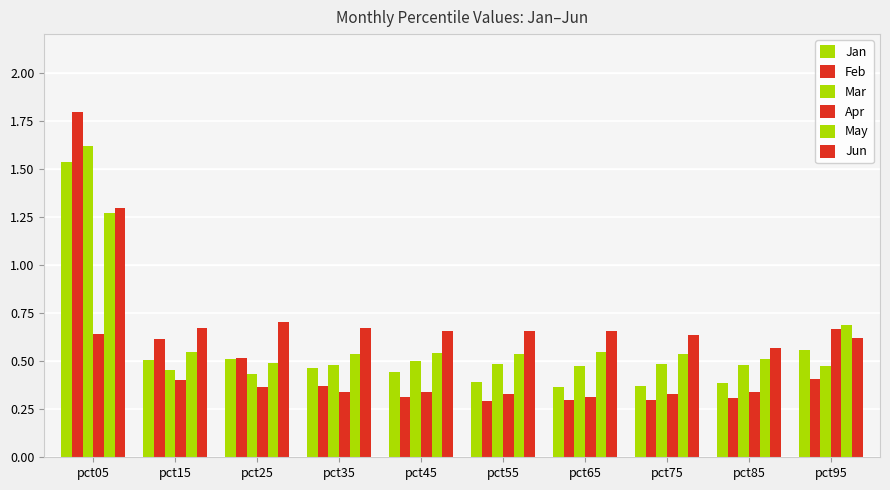

Does the chart contain stacked bars?

No